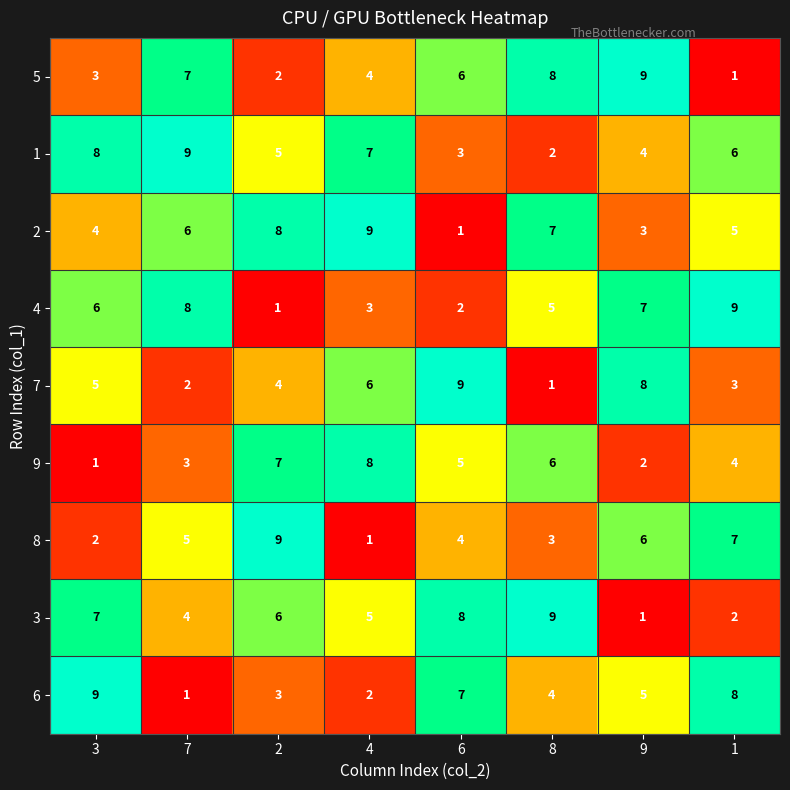

What is the difference between the maximum and minimum values in the 4 series?

8